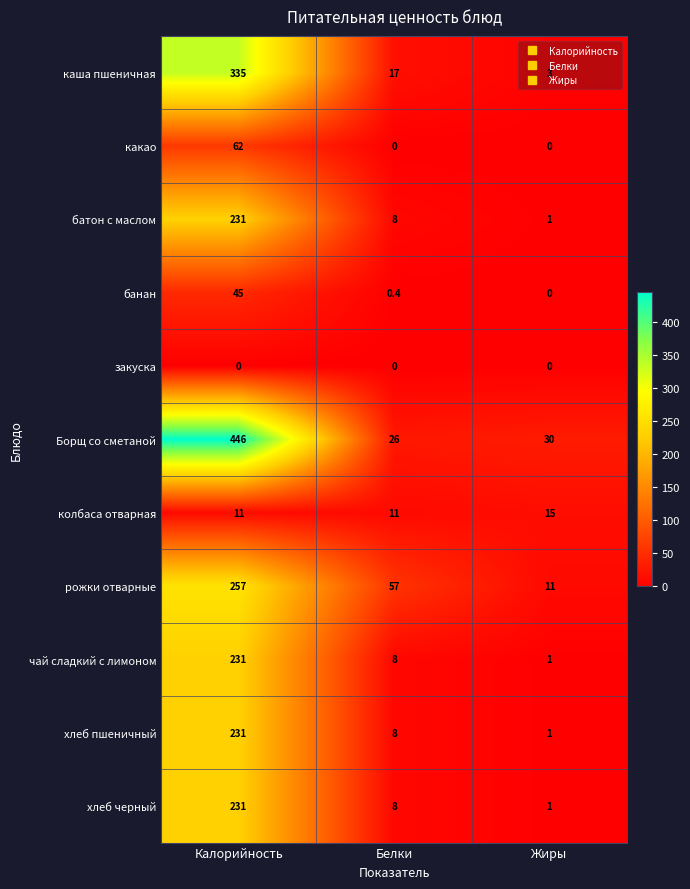

True or false: каша пшеничная has a value of 3.0 at Жиры.

True